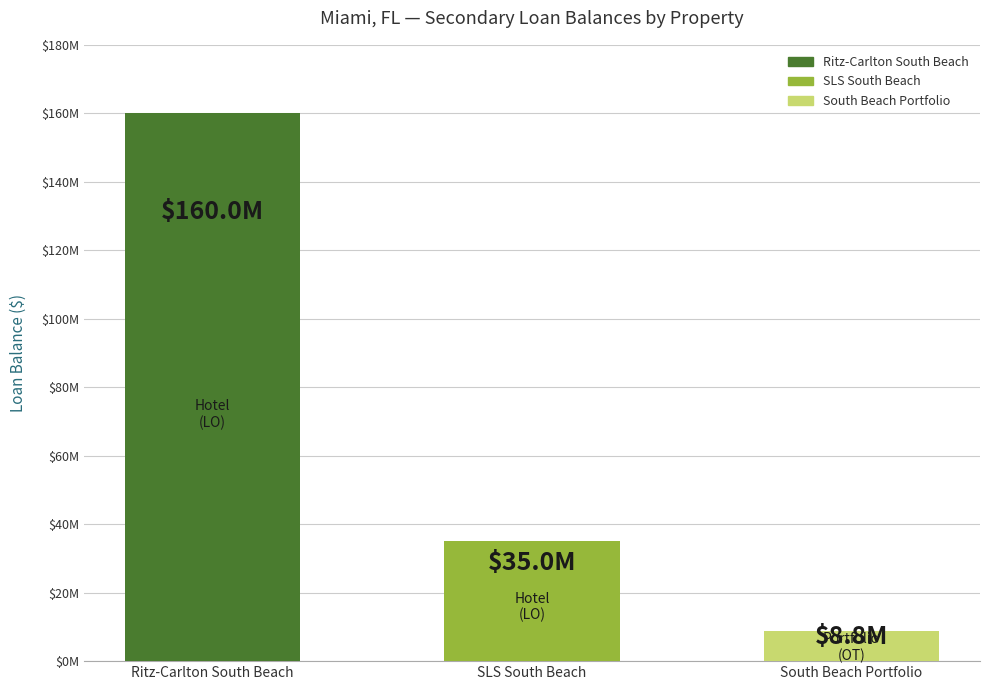

What is the label of the 1st bar from the left?

Ritz-Carlton South Beach